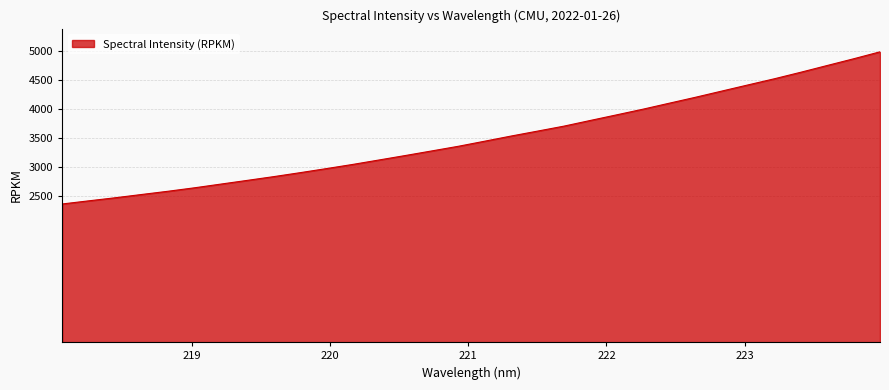

What is the difference between the maximum and minimum values?

2610.3